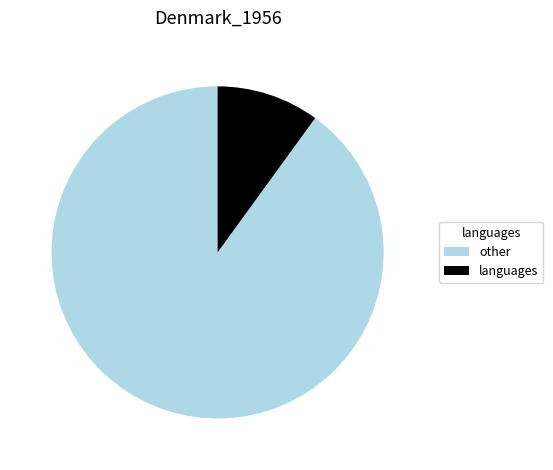

Rank the categories by value from lowest to highest.

languages, other